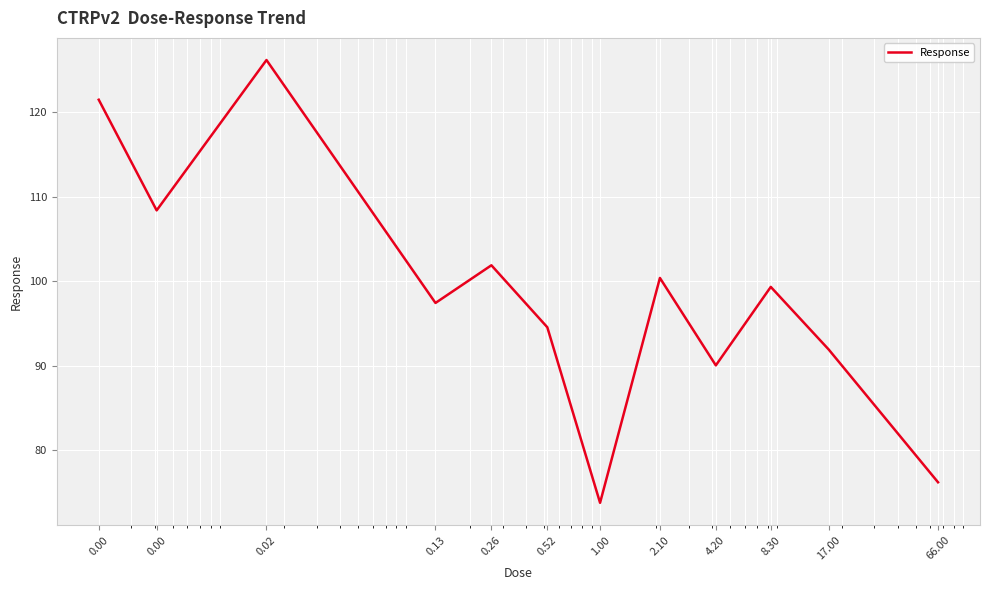

What is the smallest value displayed?

73.8